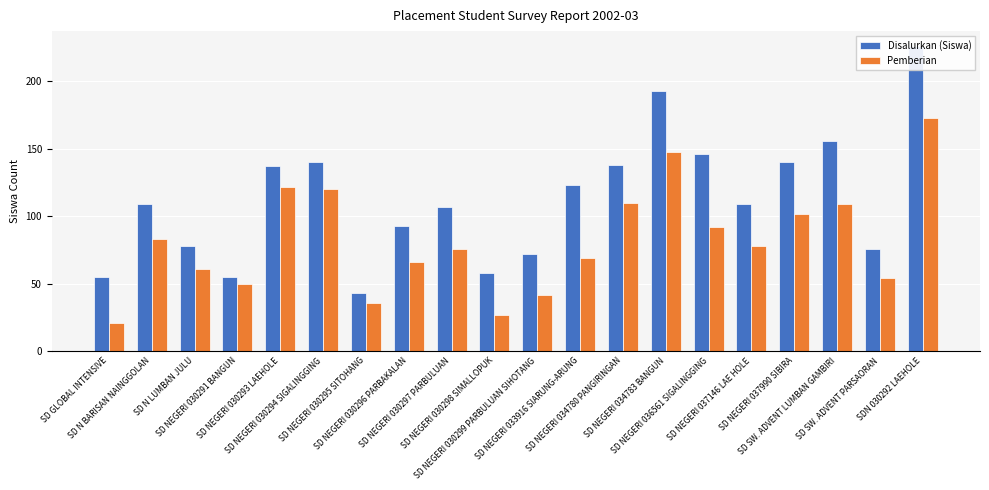

Reading left to right, transcribe all the data shown in this chart.

Disalurkan (Siswa): SD GLOBAL INTENSIVE=55	SD N BARISAN NAINGGOLAN=109	SD N LUMBAN JULU=78	SD NEGERI 030291 BANGUN=55	SD NEGERI 030293 LAEHOLE=137	SD NEGERI 030294 SIGALINGGING=140	SD NEGERI 030295 SITOHANG=43	SD NEGERI 030296 PARBAKALAN=93	SD NEGERI 030297 PARBULUAN=107	SD NEGERI 030298 SIMALLOPUK=58	SD NEGERI 030299 PARBULUAN SIHOTANG=72	SD NEGERI 033916 SIARUNG-ARUNG=123	SD NEGERI 034780 PANGIRINGAN=138	SD NEGERI 034783 BANGUN=193	SD NEGERI 036561 SIGALINGGING=146	SD NEGERI 037146 LAE HOLE=109	SD NEGERI 037990 SIBIRA=140	SD SW. ADVENT LUMBAN GAMBIRI=156	SD SW. ADVENT PARSAORAN=76	SDN 030292 LAEHOLE=226
Pemberian: SD GLOBAL INTENSIVE=21	SD N BARISAN NAINGGOLAN=83	SD N LUMBAN JULU=61	SD NEGERI 030291 BANGUN=50	SD NEGERI 030293 LAEHOLE=122	SD NEGERI 030294 SIGALINGGING=120	SD NEGERI 030295 SITOHANG=36	SD NEGERI 030296 PARBAKALAN=66	SD NEGERI 030297 PARBULUAN=76	SD NEGERI 030298 SIMALLOPUK=27	SD NEGERI 030299 PARBULUAN SIHOTANG=42	SD NEGERI 033916 SIARUNG-ARUNG=69	SD NEGERI 034780 PANGIRINGAN=110	SD NEGERI 034783 BANGUN=148	SD NEGERI 036561 SIGALINGGING=92	SD NEGERI 037146 LAE HOLE=78	SD NEGERI 037990 SIBIRA=102	SD SW. ADVENT LUMBAN GAMBIRI=109	SD SW. ADVENT PARSAORAN=54	SDN 030292 LAEHOLE=173